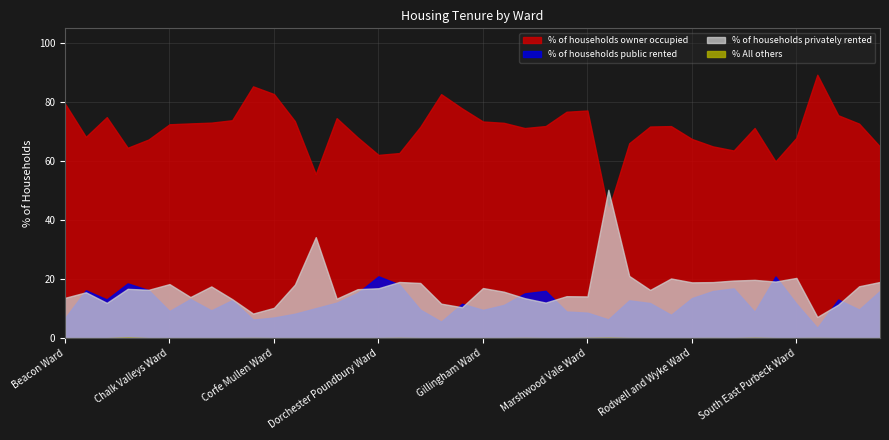

How many distinct data groups are displayed?

4